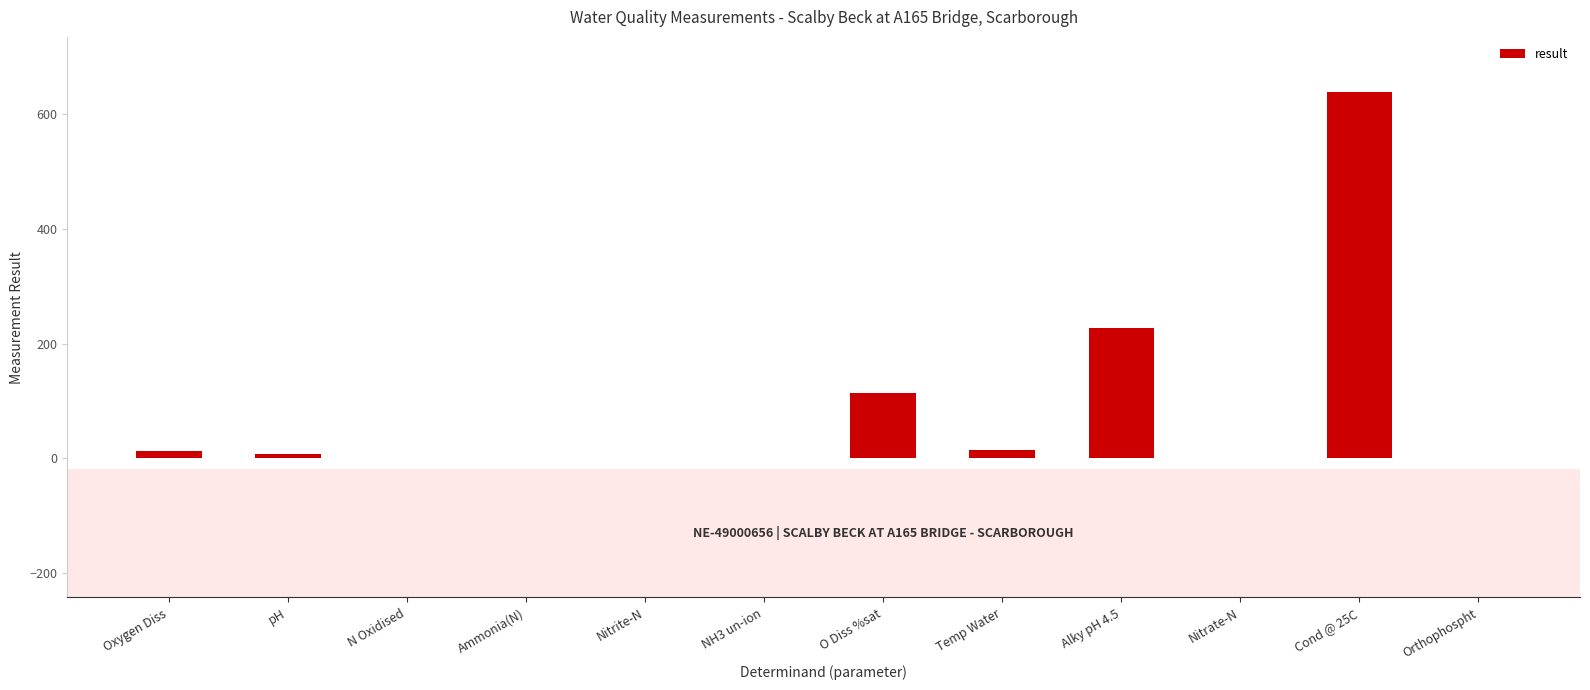

At which label is the value closest to 319?

Alky pH 4.5